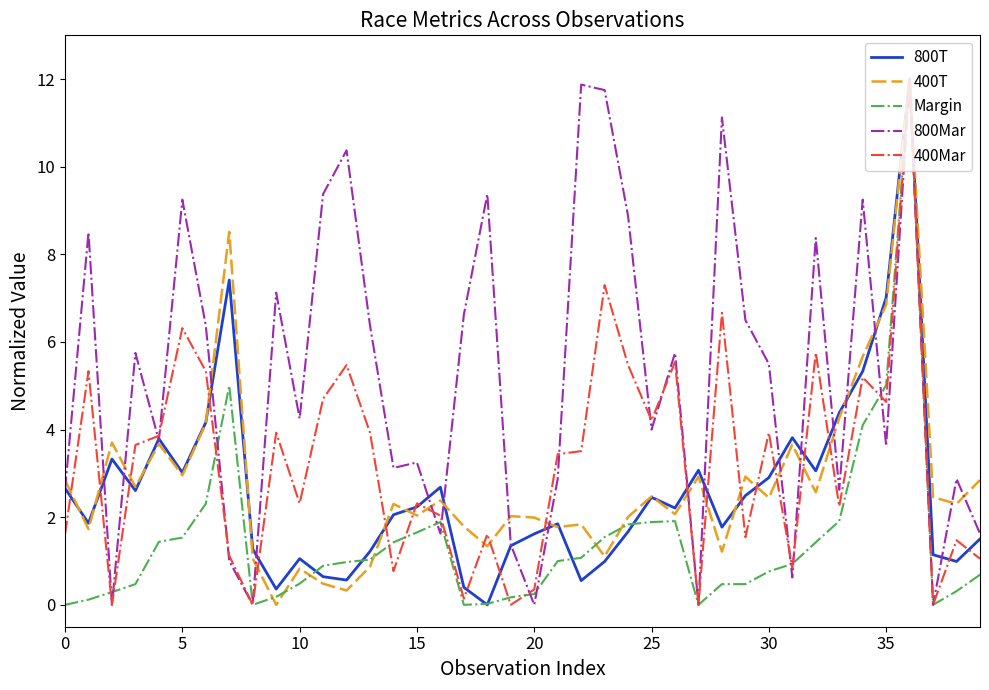

What is the maximum value for 400T?

12.0